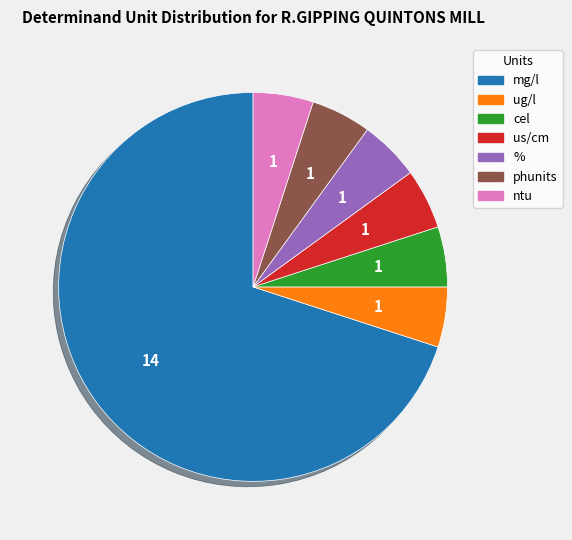

Do ntu and us/cm together represent more than half of the pie?

No